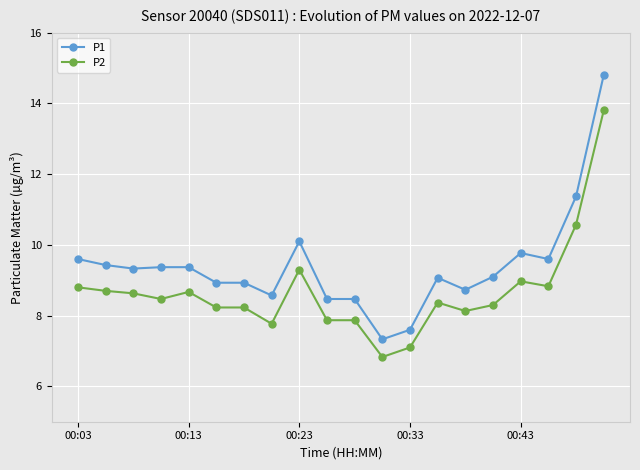

Which series has the largest total across all categories?

P1